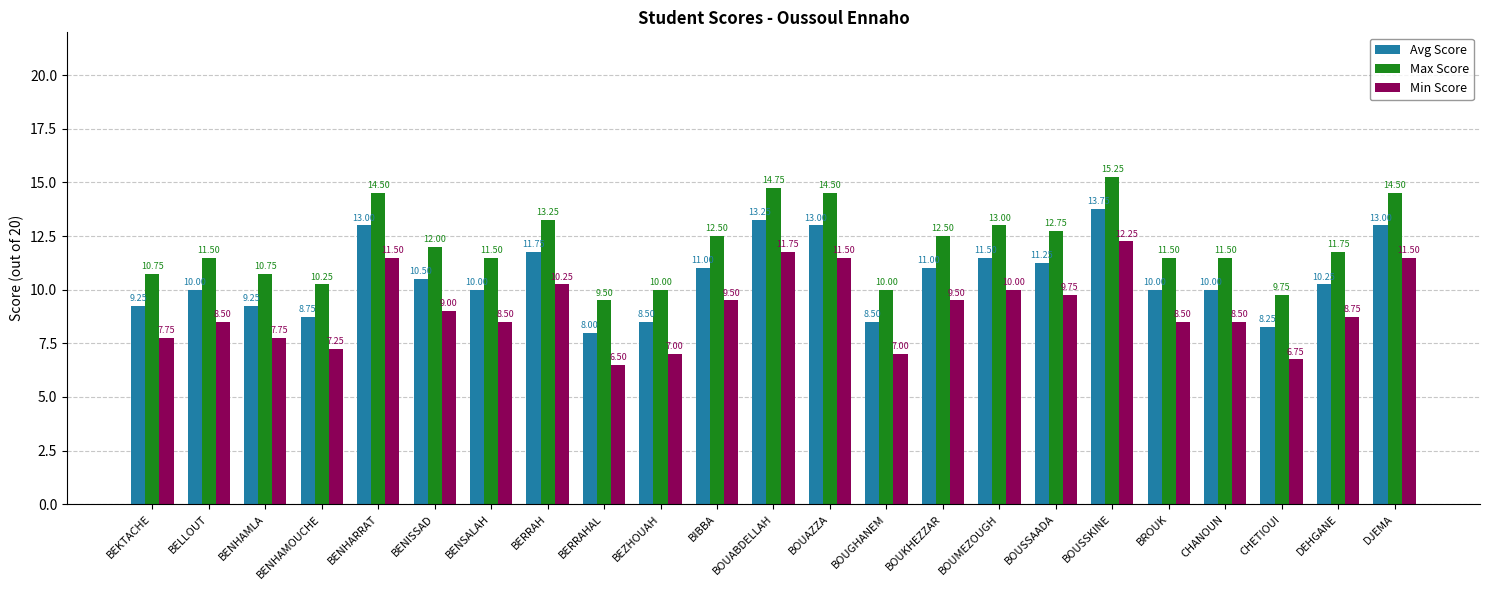

Which category has the lowest value in the Min Score series?

BERRAHAL